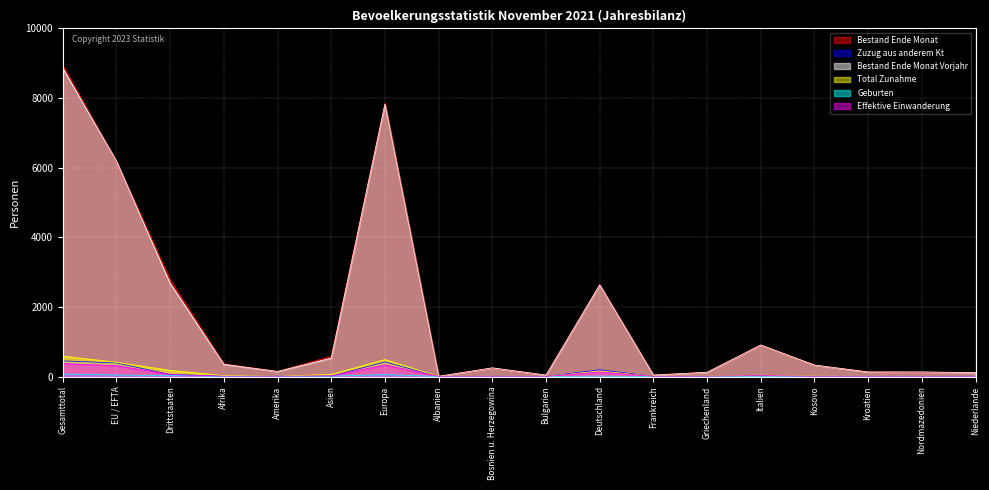

What position from the right is Gesamttotal?

18